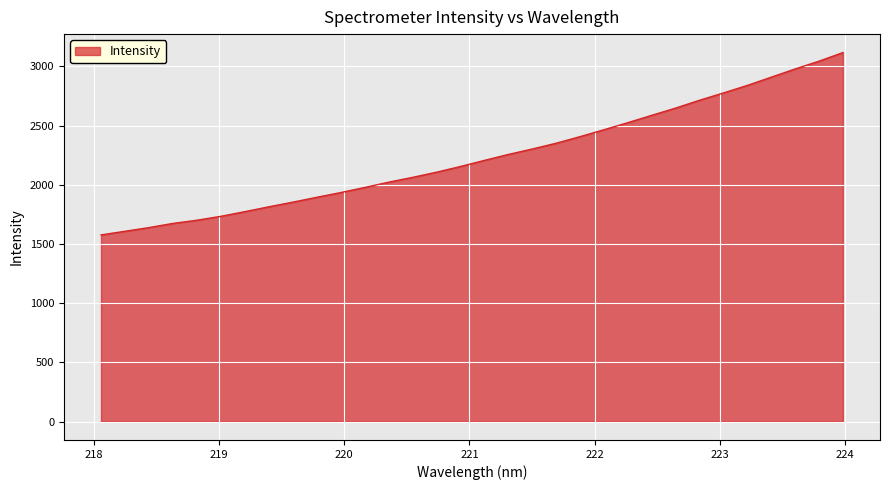

How many categories are shown in the chart?

32